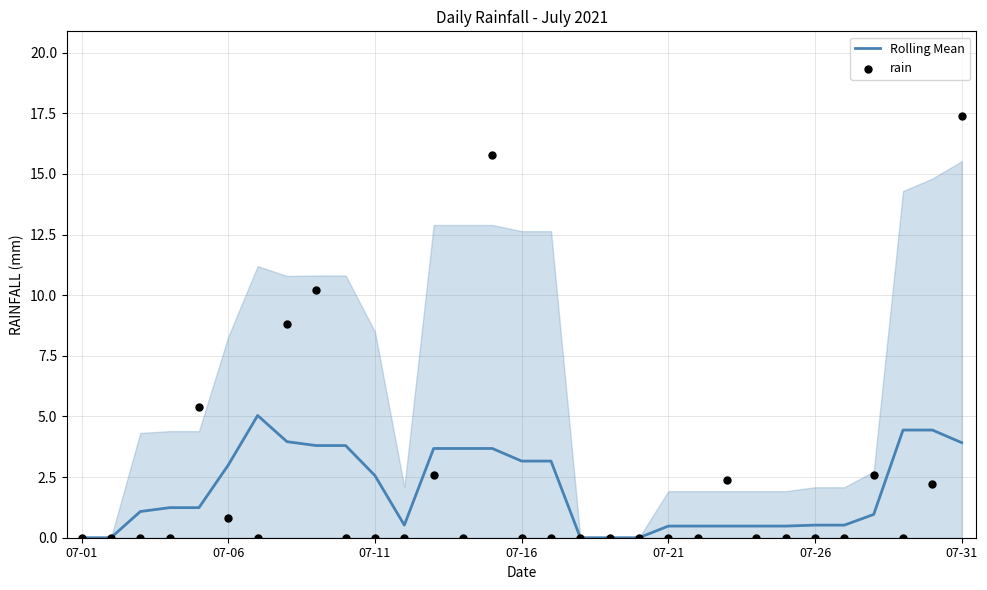

Which series contains the lowest Y value?

Rolling Mean